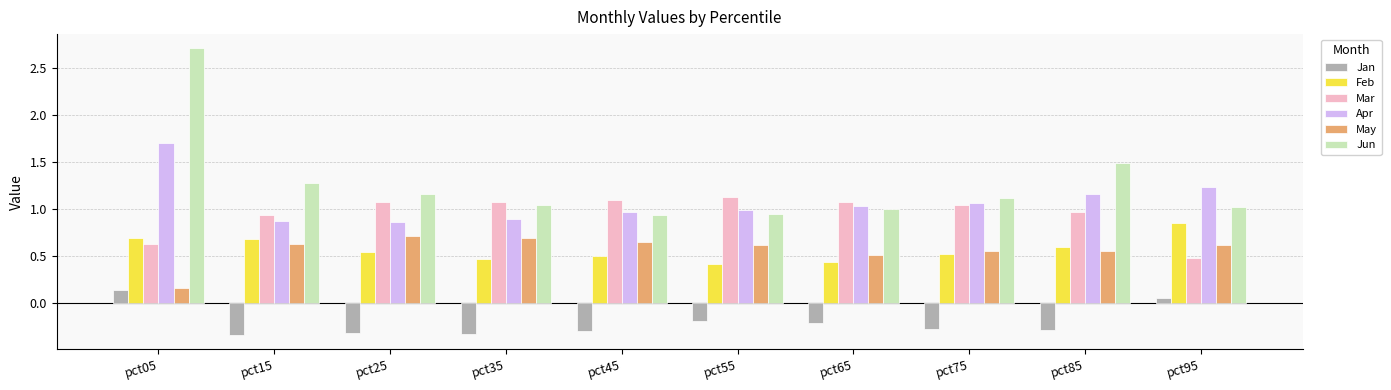

At how many categories does at least one series exceed 0?

10